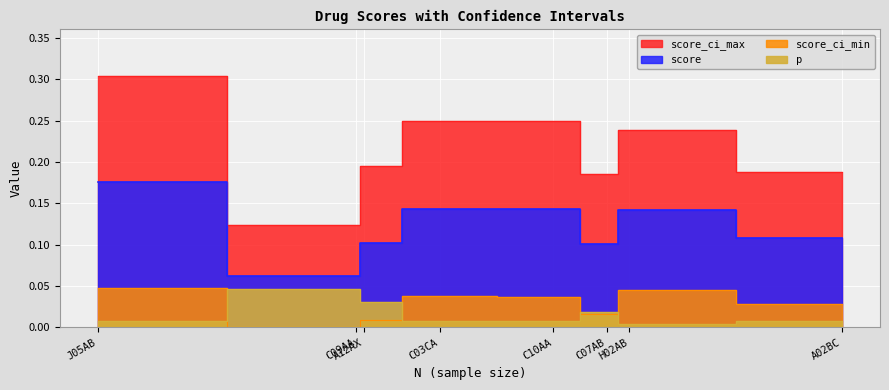

Rank the series by their maximum value, from lowest to highest.

p, score_ci_min, score, score_ci_max